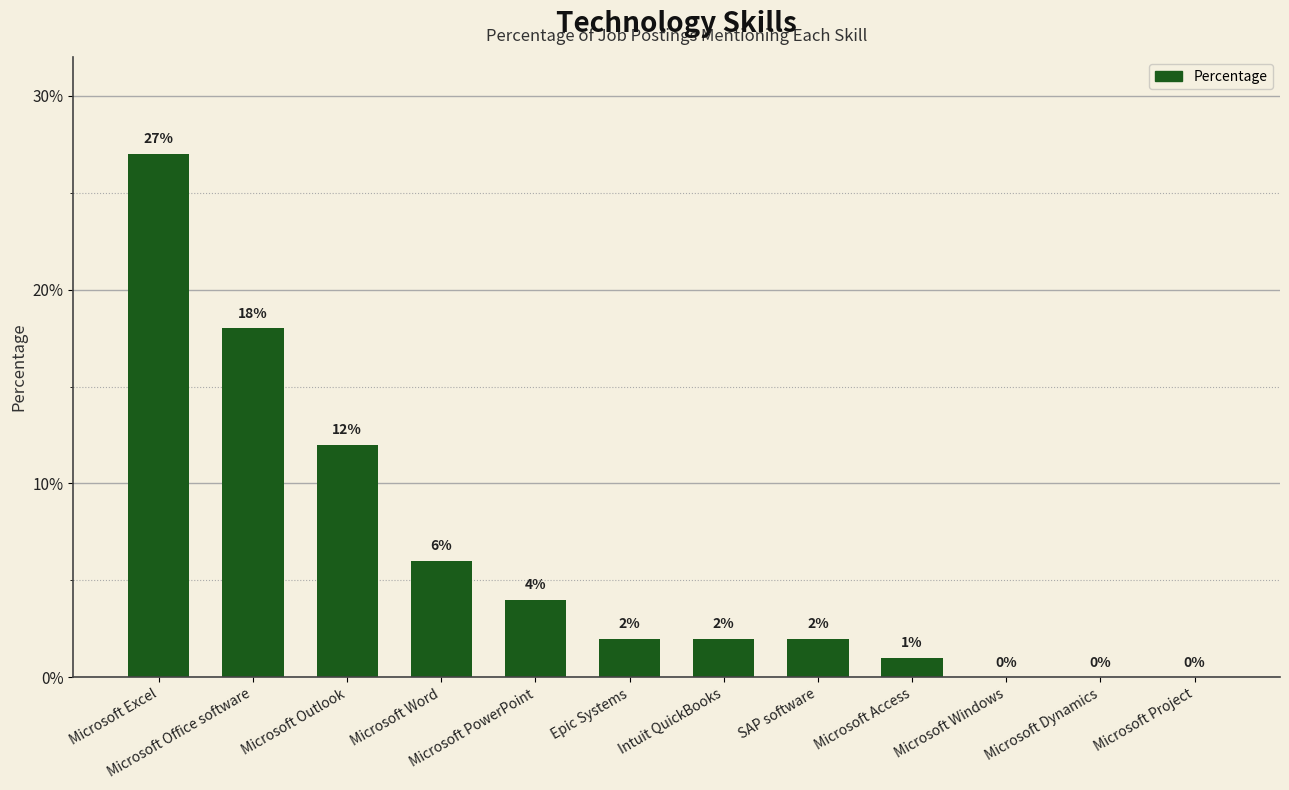

What is the difference between the values at SAP software and Microsoft PowerPoint?

2